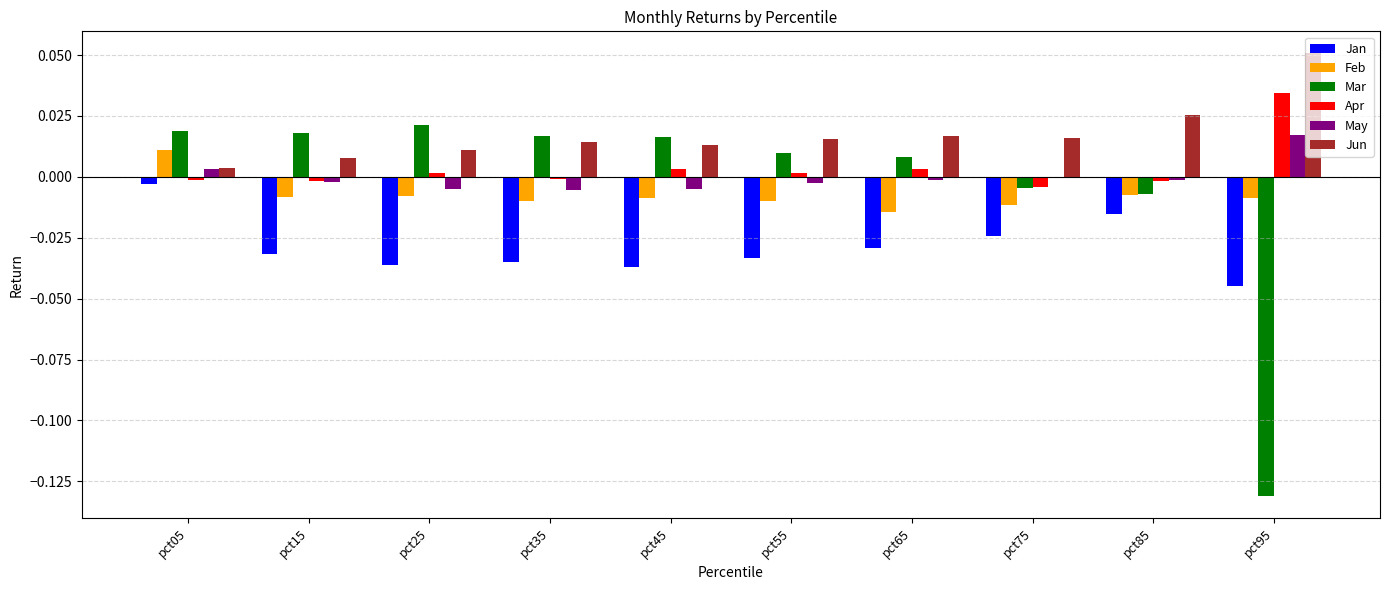

Which series has the largest range (max minus min)?

Mar